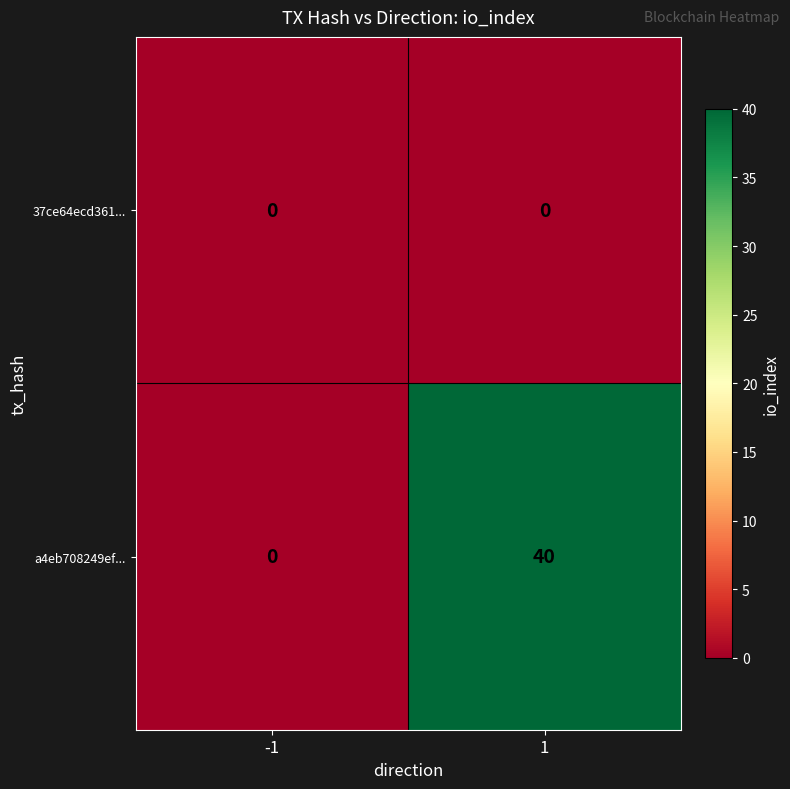

Which series has the largest range (max minus min)?

a4eb708249ef...